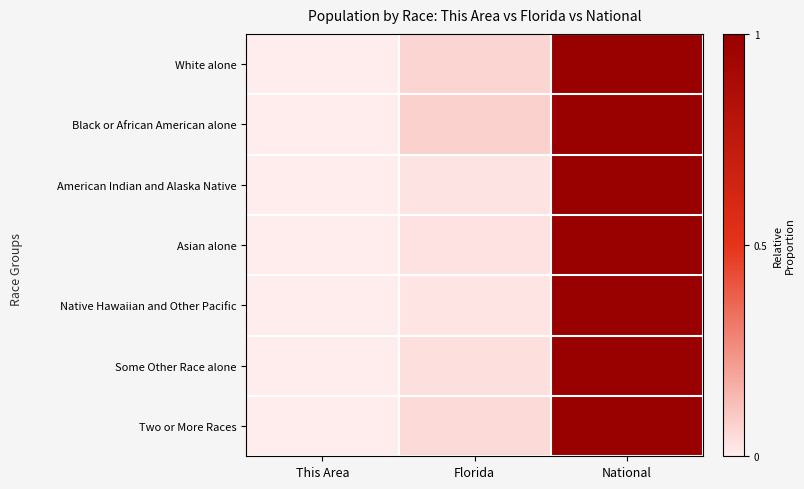

What is the total value across all series at Florida?

0.3